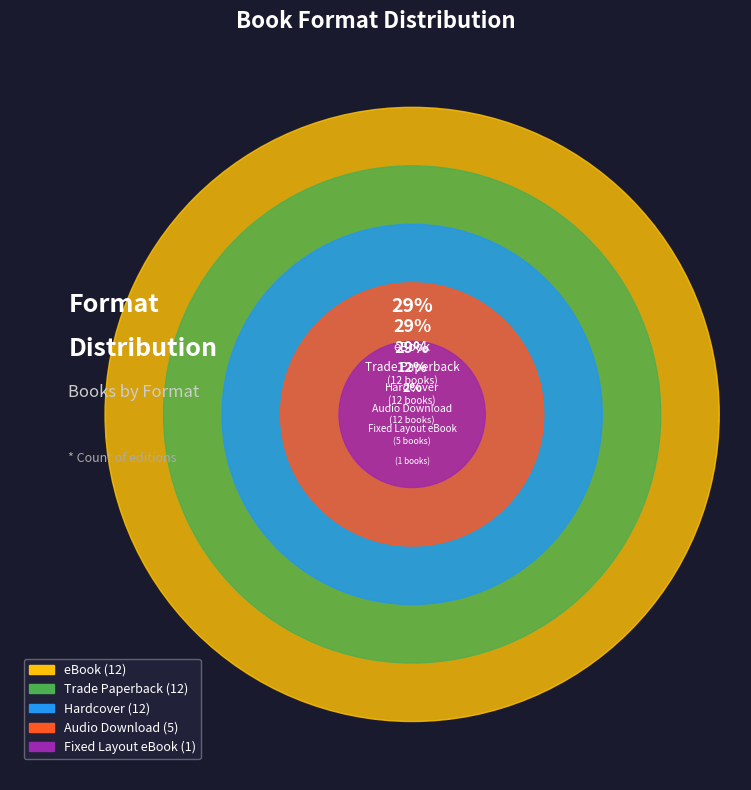

What is the ratio of the value at eBook to the value at Fixed Layout eBook?

12.0